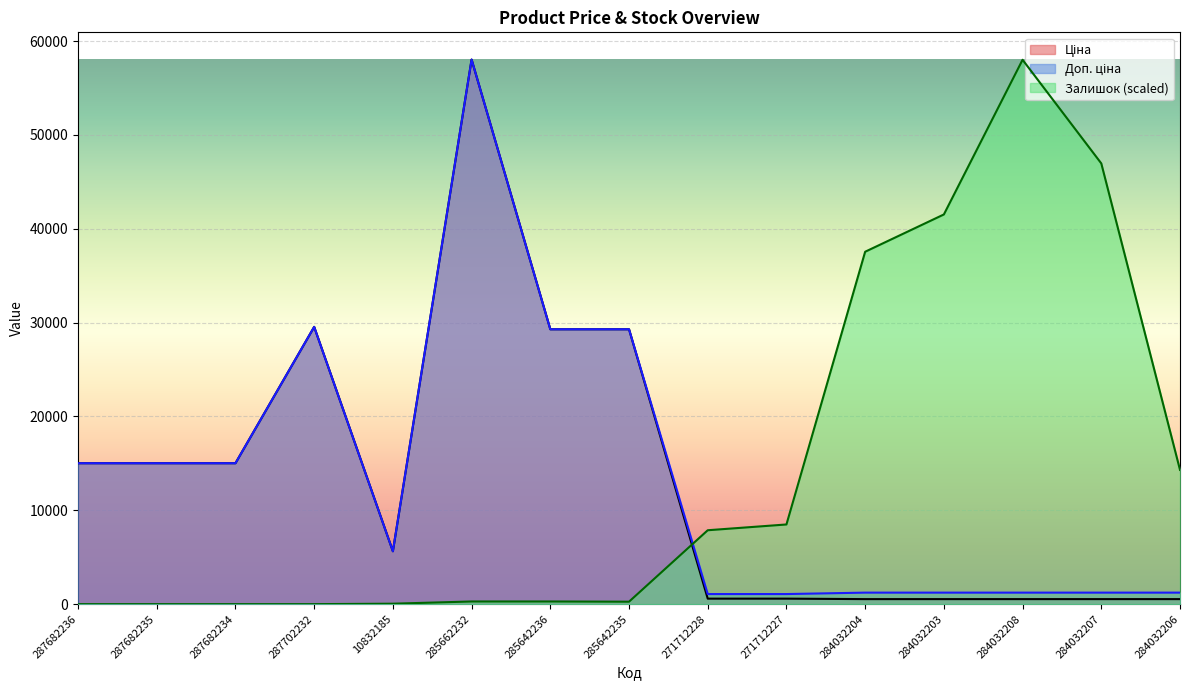

Is the value of Доп. ціна at 287682236 greater than the value of Залишок at 287682235?

Yes